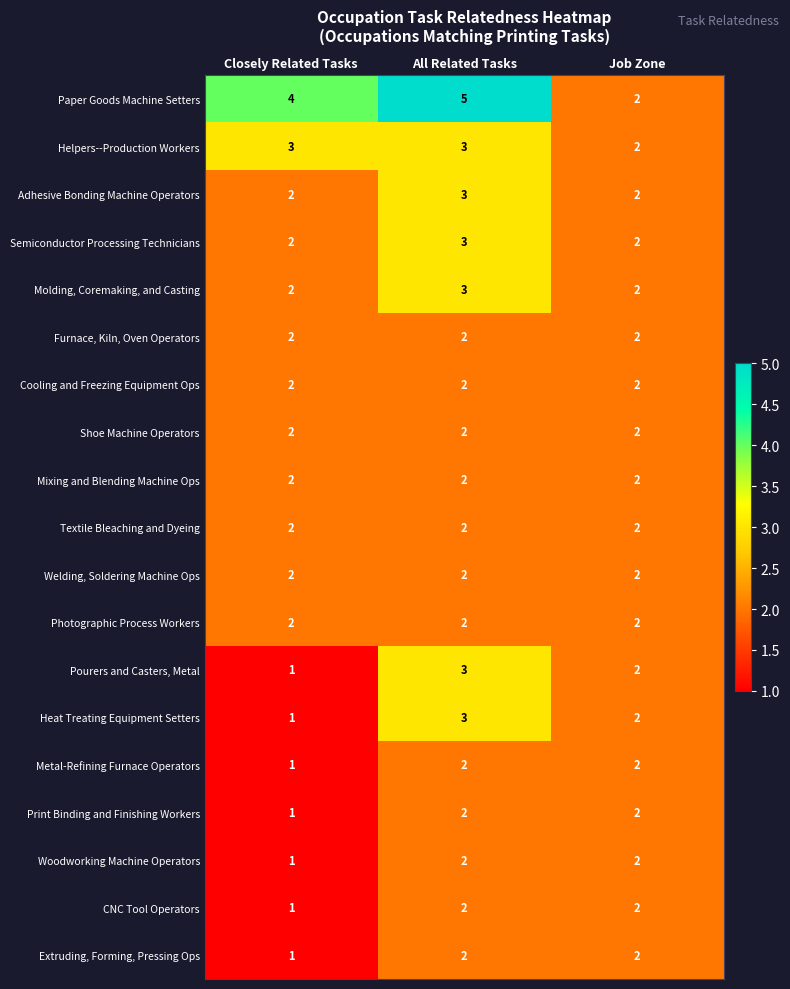

Which series has the largest range (max minus min)?

Paper Goods Machine Setters